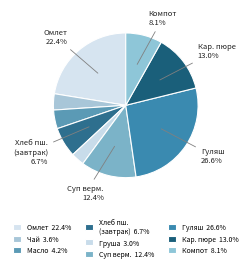

To the nearest percent, what is the average slice percentage?

11%